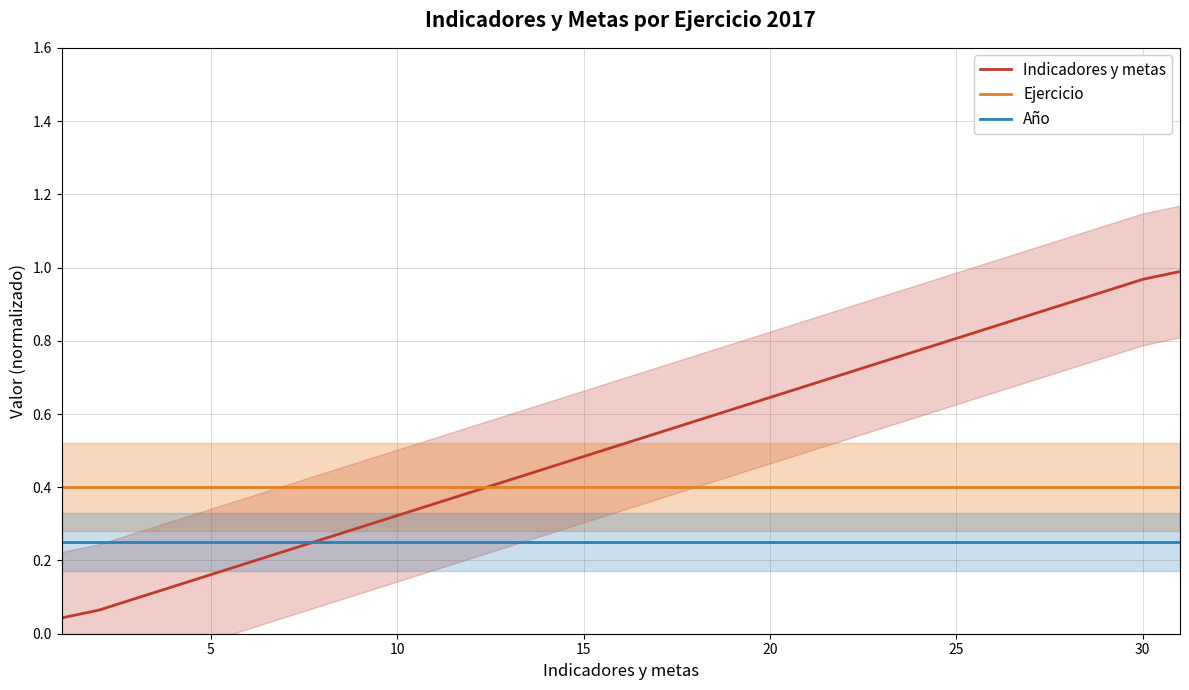

After their last crossing, which series has the higher values: Ejercicio or Indicadores y metas?

Indicadores y metas